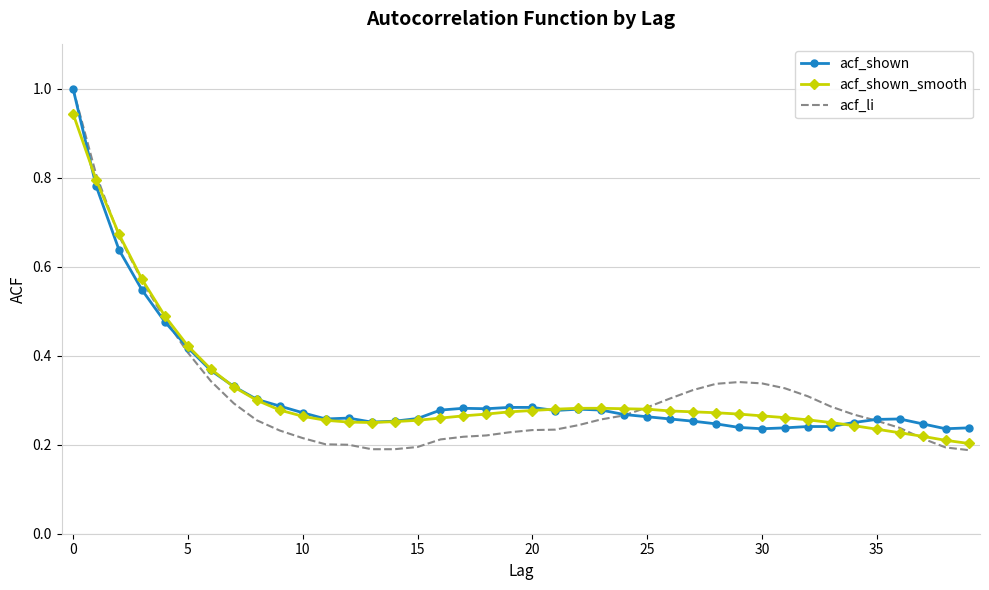

What is the maximum value shown in the chart?

1.0